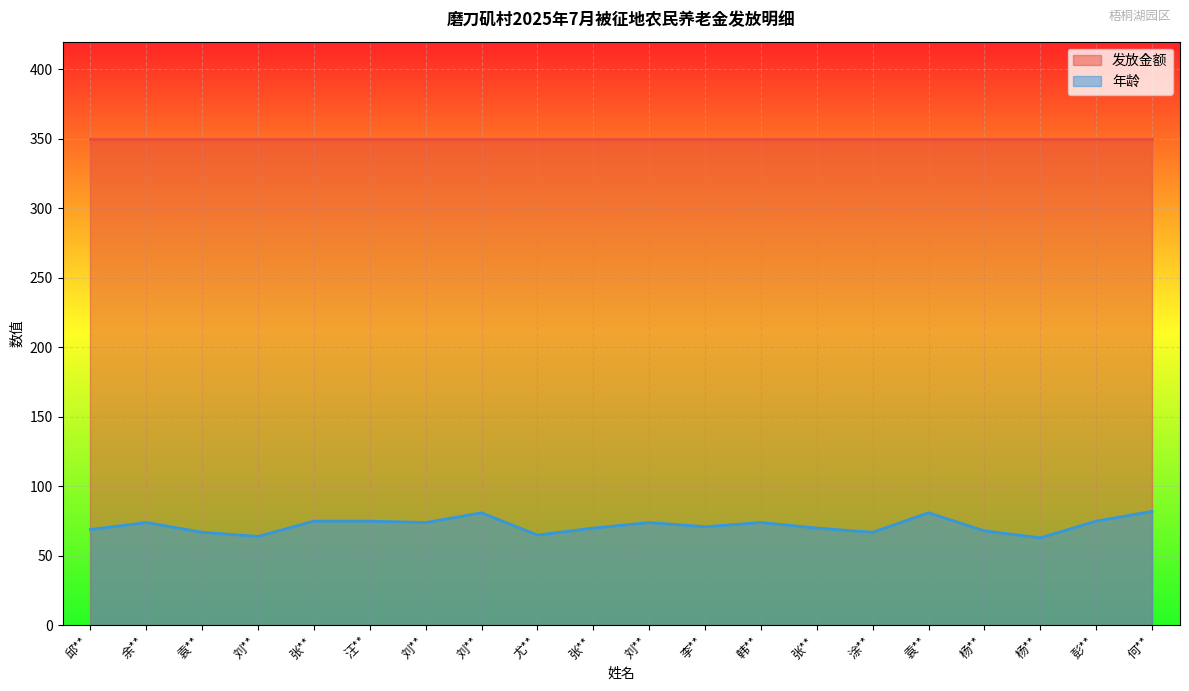

Rank the categories by value from highest to lowest.

何**, 刘**, 袁**, 张**, 汪**, 彭**, 余**, 刘**, 刘**, 韩**, 李**, 张**, 张**, 邱**, 杨**, 袁**, 涂**, 尤**, 刘**, 杨**